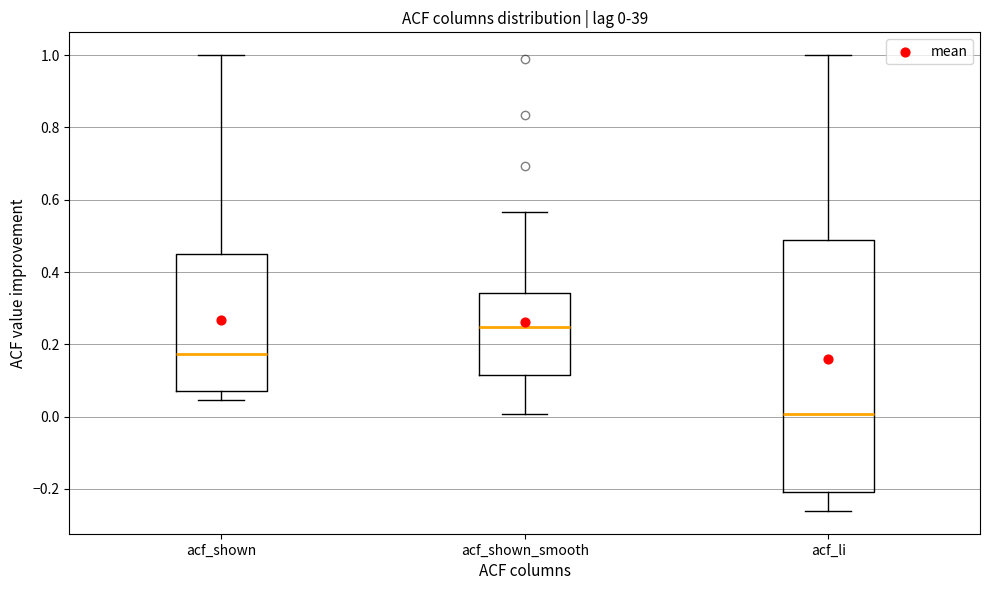

Which box has the lowest median line?

acf_li